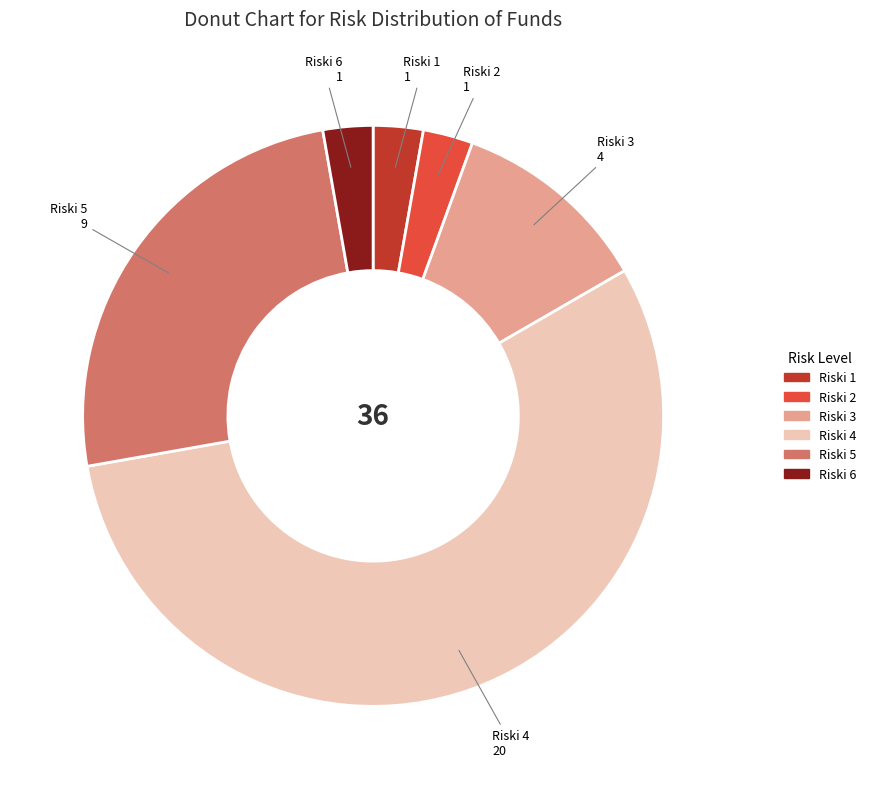

Count the number of slices in the pie.

6